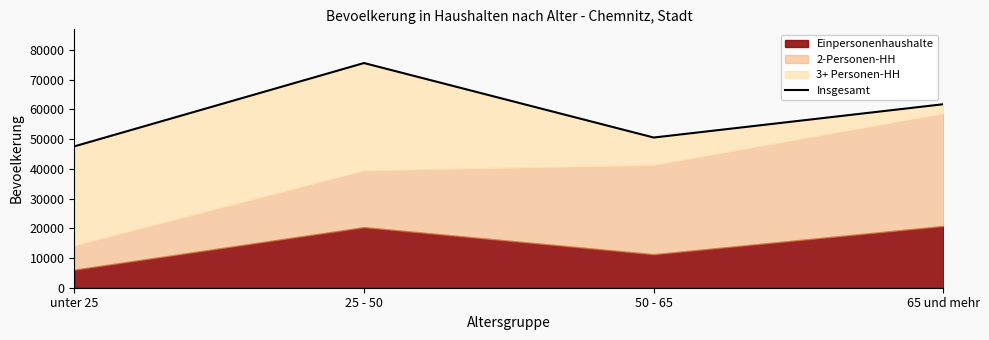

Where is the data nearest to the value 61557?

65 und mehr